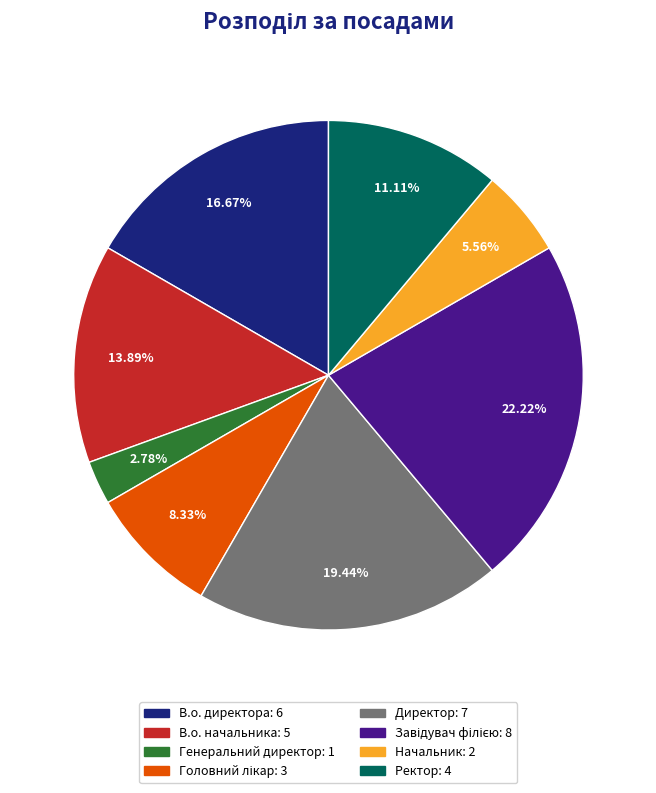

What is the ratio of the value at Начальник to the value at Ректор?

0.5